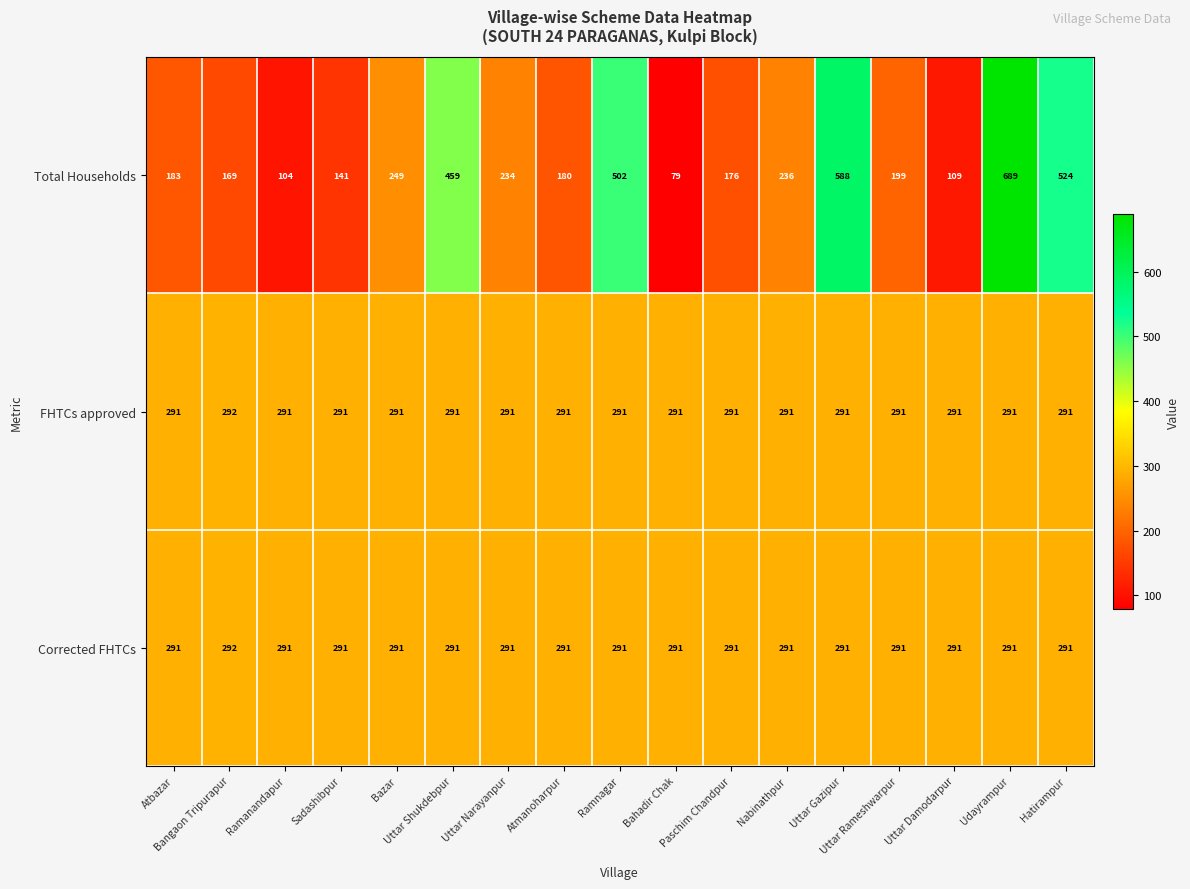

At how many categories does at least one series exceed 237?

17